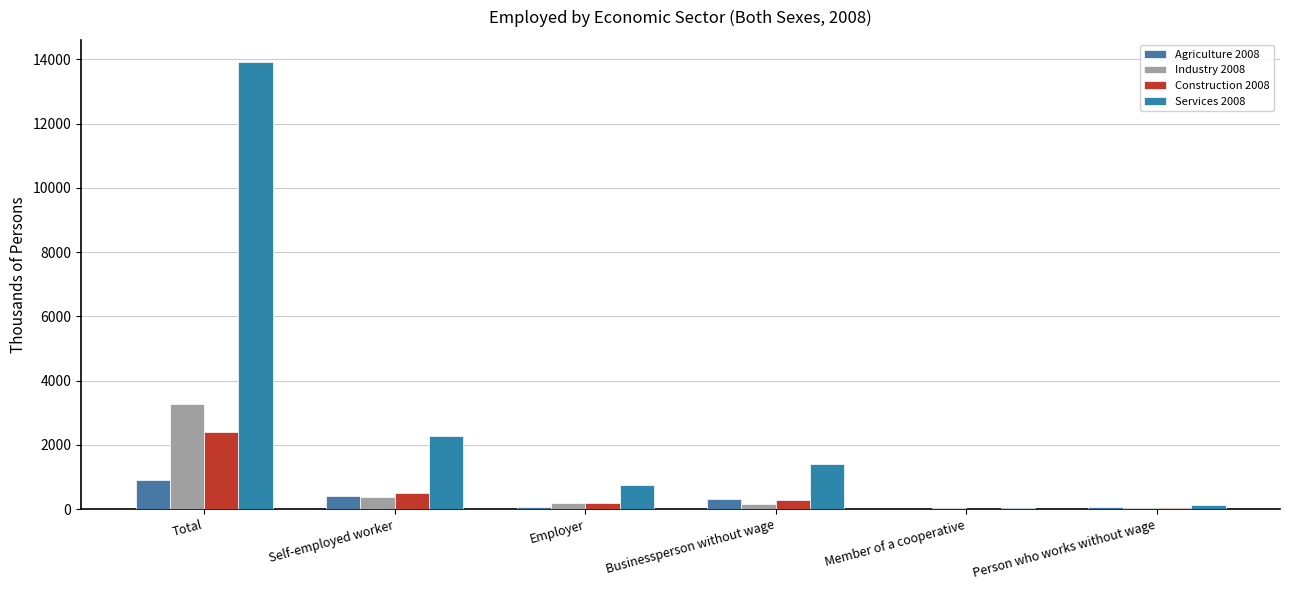

How many data points in Industry 2008 are above 172?

3